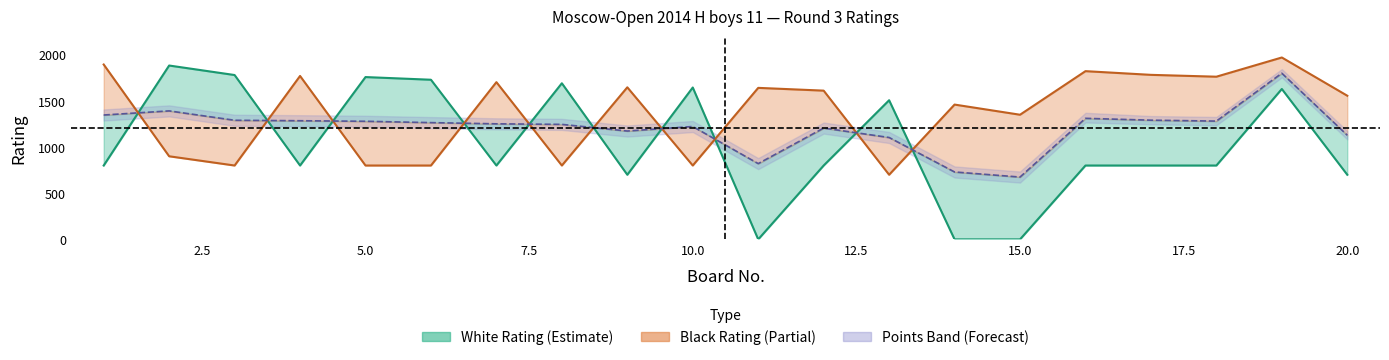

At which category does black_rating reach its first local valley?

3